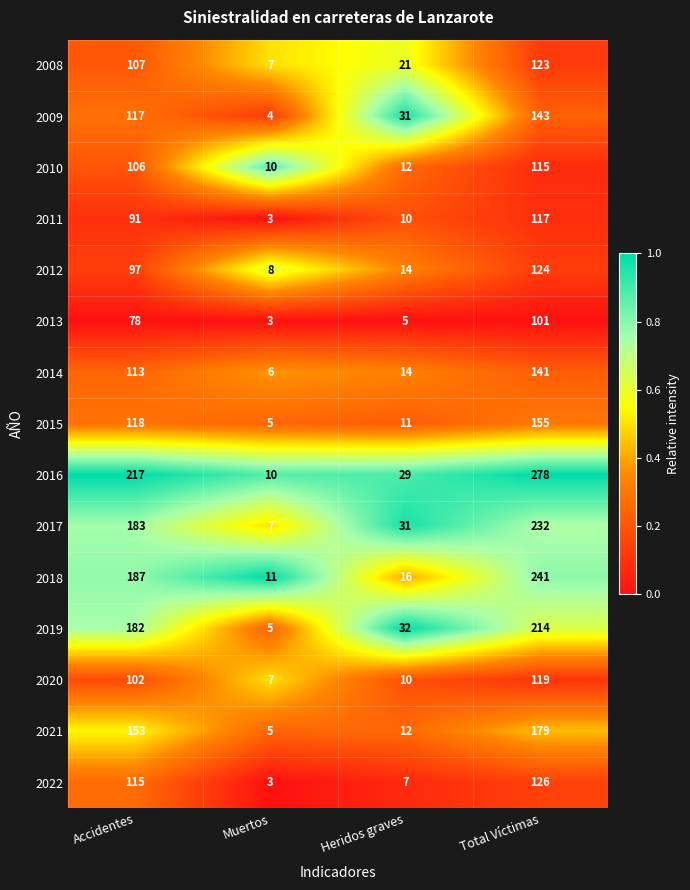

Which series has the largest range (max minus min)?

2016